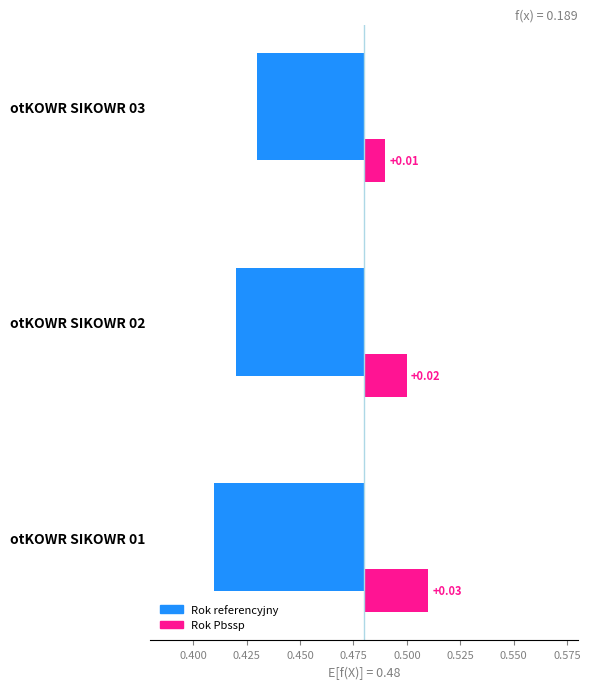

What is the difference between the highest and lowest values at otKOWR SIKOWR 02?

0.1